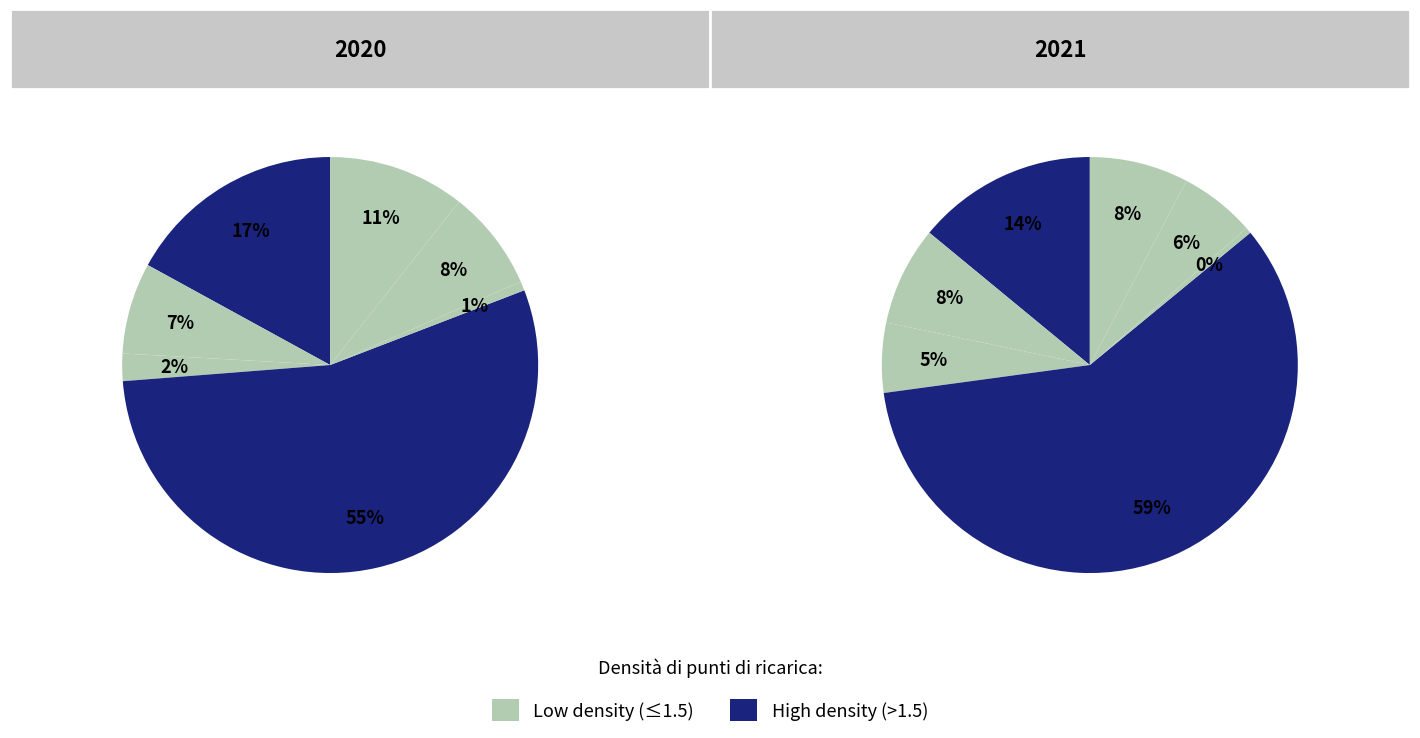

Rank the series by their maximum value, from lowest to highest.

2020, 2021